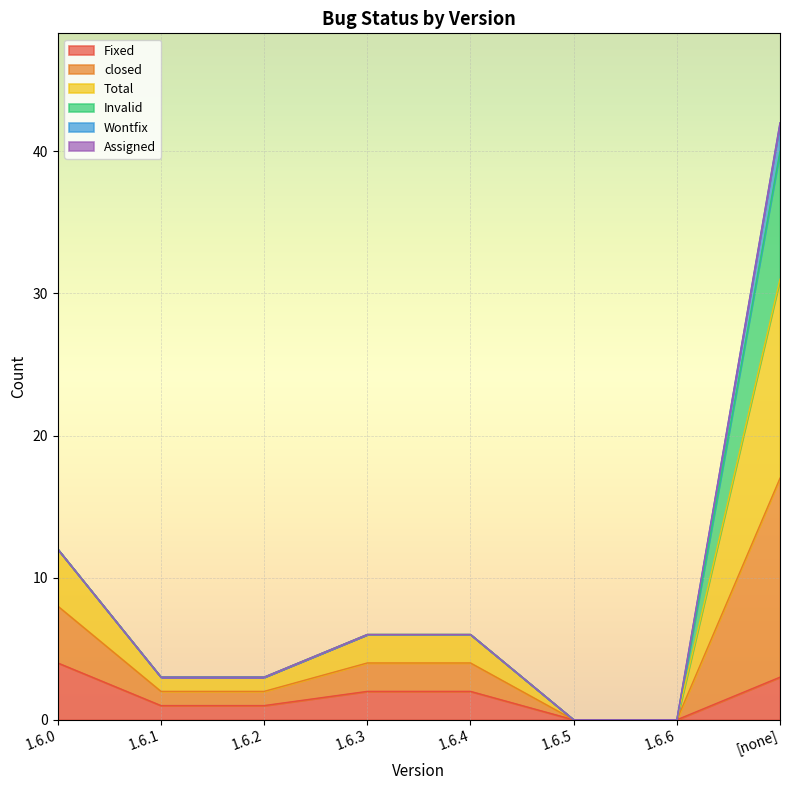

True or false: Total and Fixed cross at least once.

False